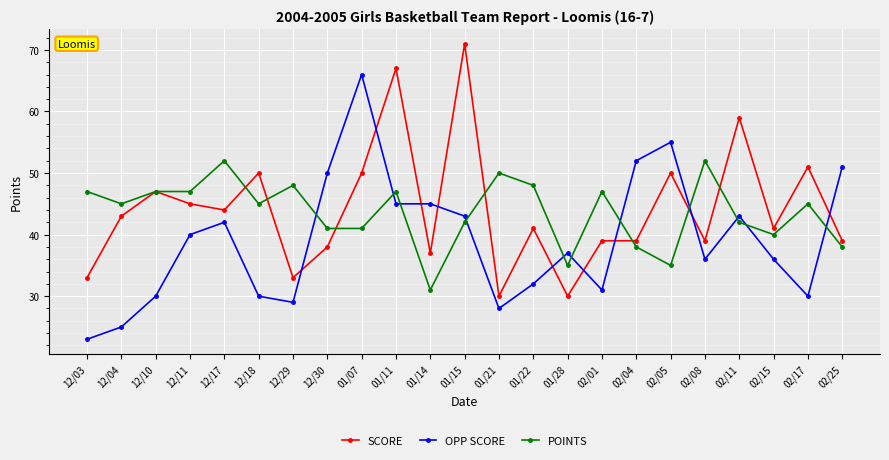

Which series changed the most between 12/04 and 01/15?

SCORE